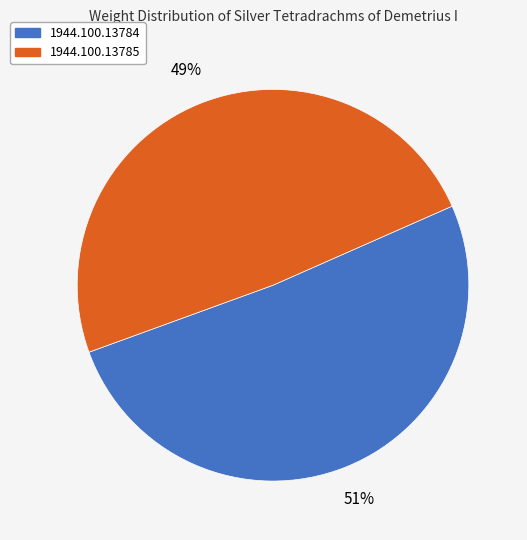

Do 1944.100.13785 and 1944.100.13784 together represent more than half of the pie?

Yes